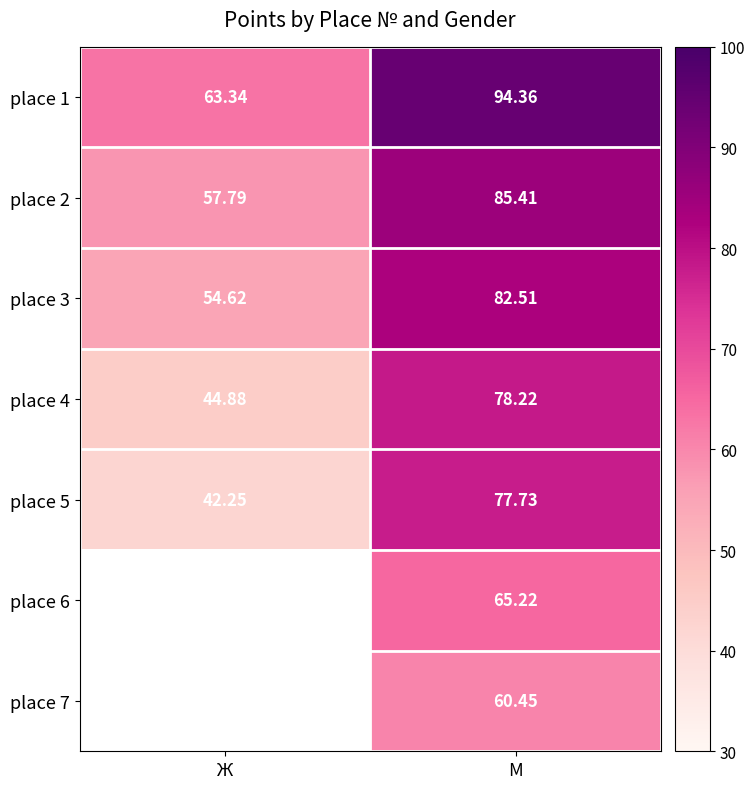

Is the value of place 1 at Ж greater than the value of place 4 at М?

No